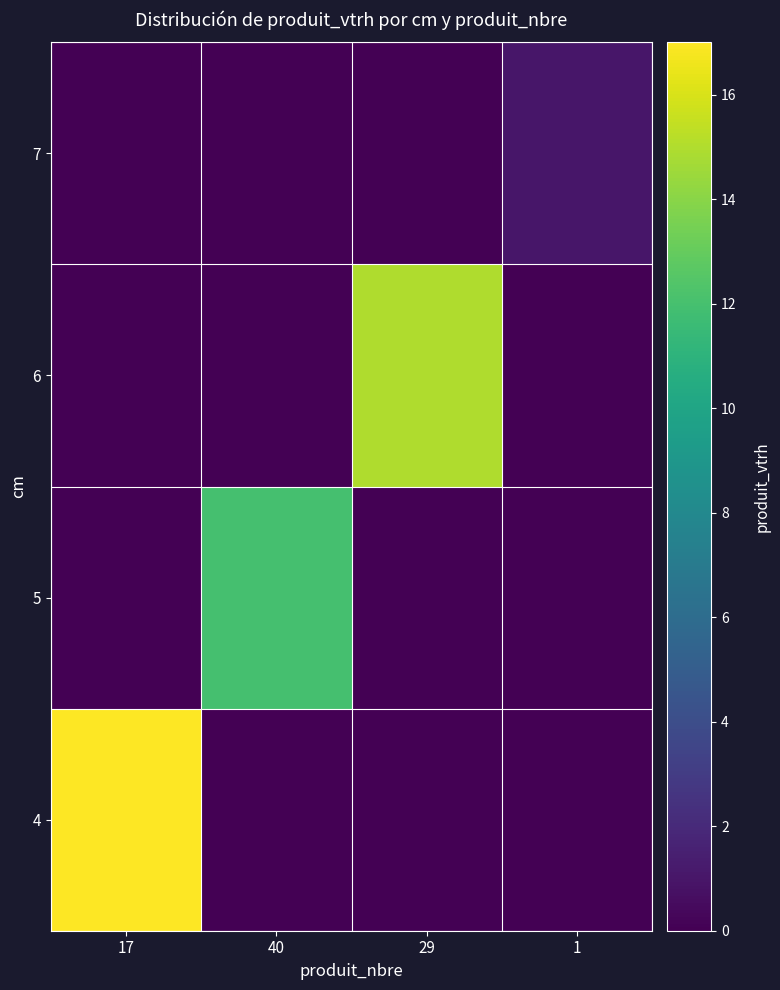

Count the number of categories in the chart.

4